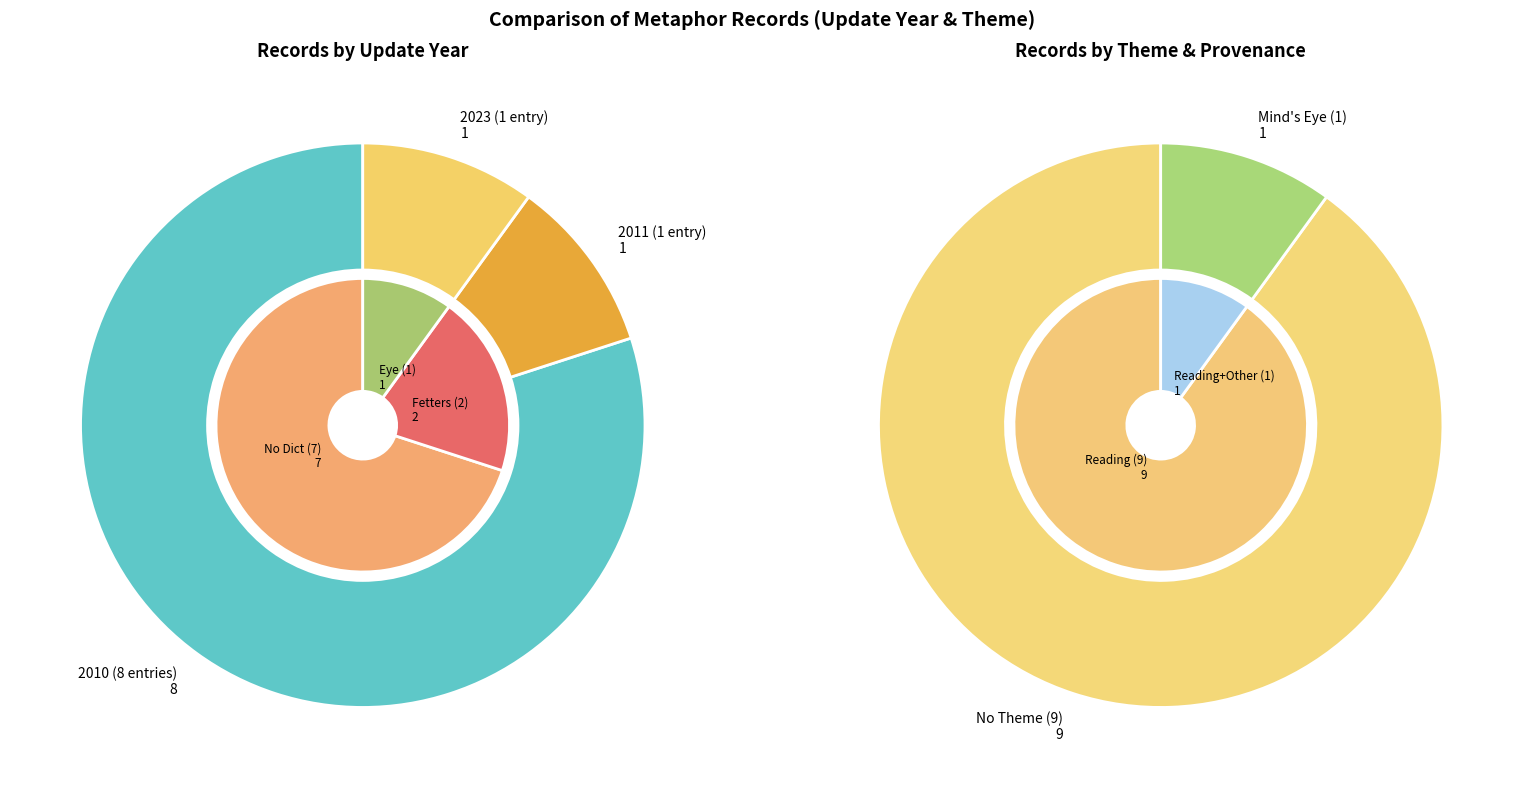

How many segments does this pie chart have?

10